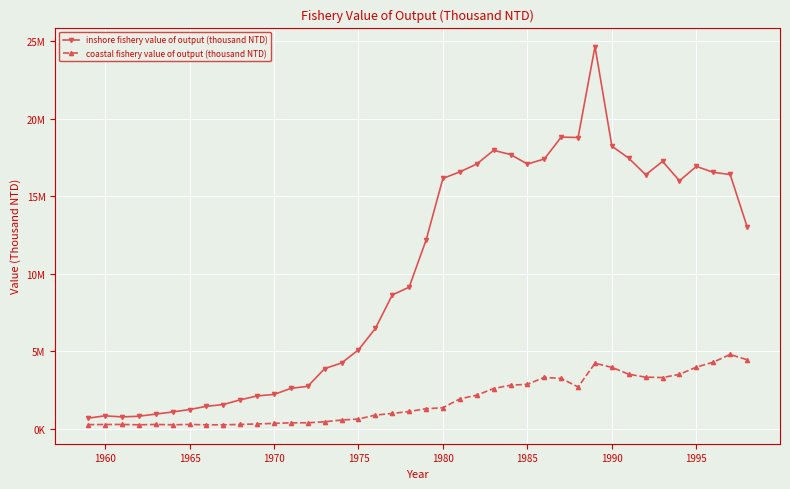

Reading left to right, what are all the values shown in this chart?

inshore fishery value of output (thousand NTD): 695763	845897	775458	818653	957815	1093050	1251773	1456437	1573738	1876255	2127437	2222830	2615204	2748083	3889897	4250328	5097867	6477668	8633235	9139847	12163828	16148672	16568885	17074339	17958194	17686483	17075421	17398151	18812265	18782933	24649440	18227005	17450200	16383344	17244358	15994467	16923759	16539404	16400747	13042852
coastal fishery value of output (thousand NTD): 277163	285700	290970	266272	288633	268701	288004	267540	266584	291029	321107	358362	393566	396191	462762	573975	639784	892401	997794	1124442	1304409	1364595	1938414	2176966	2603846	2820816	2875745	3325970	3255802	2705579	4231395	3967636	3523993	3337254	3311757	3519247	3984949	4302480	4801501	4460010